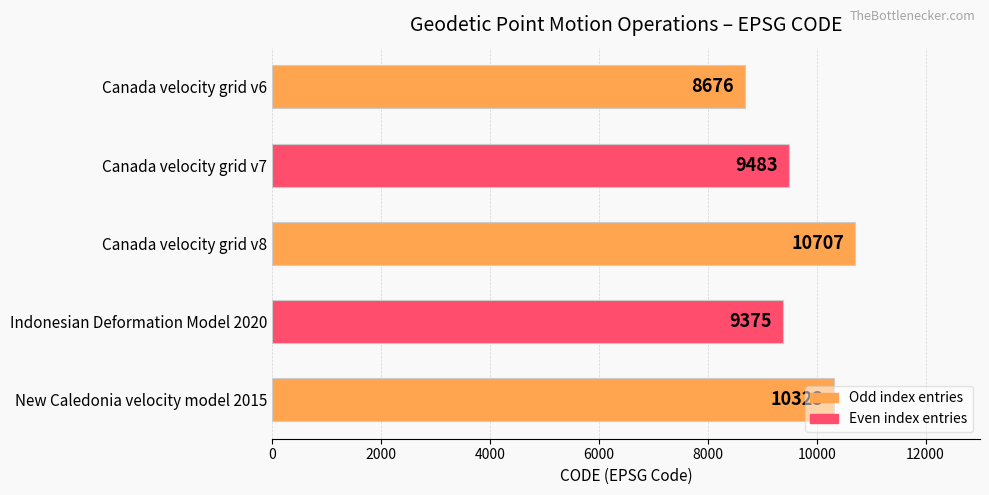

At which label is the value closest to 9691?

Canada velocity grid v7